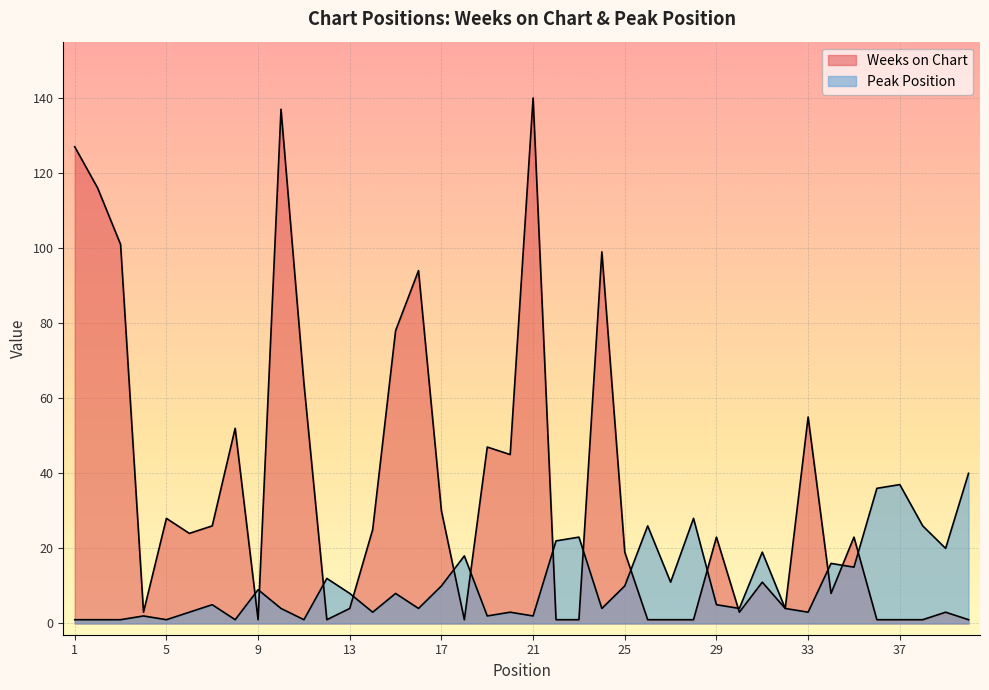

Where do Weeks on Chart and Peak Position first cross each other?

8 and 9